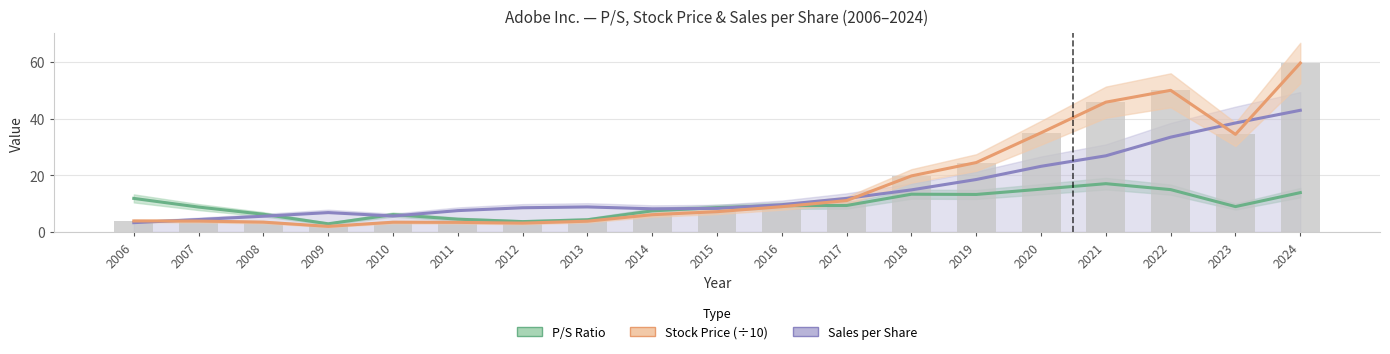

Which has a higher value, 2015 or 2022?

2022